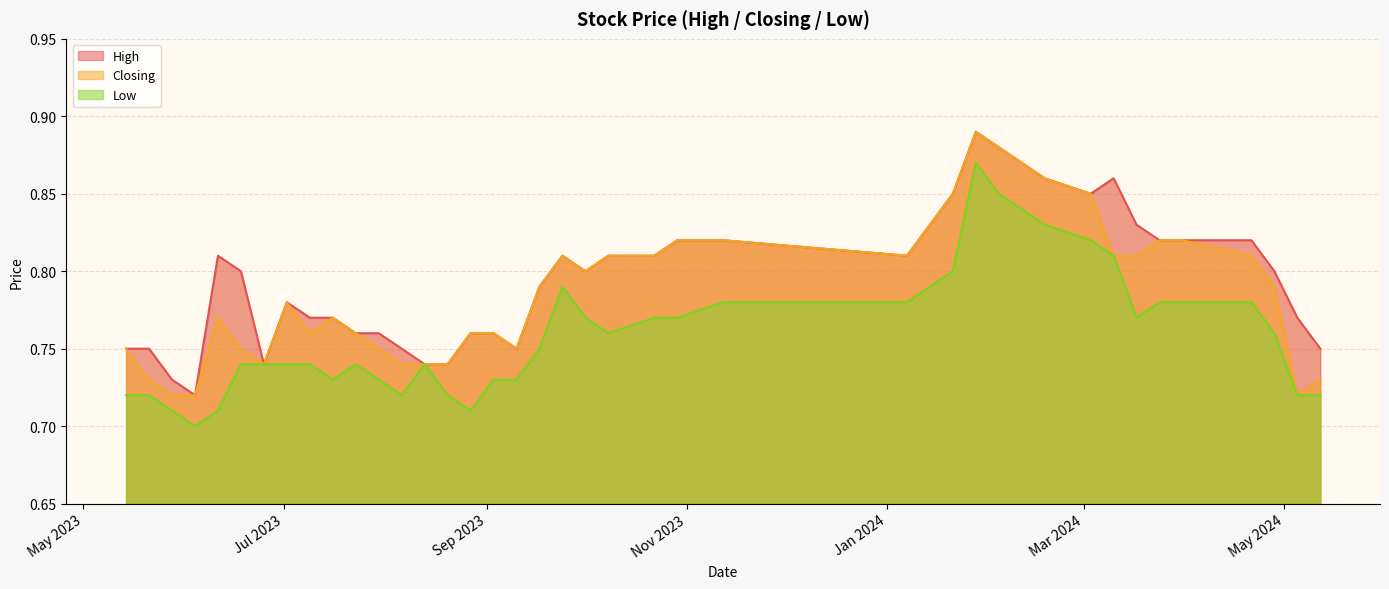

Reading left to right, what are all the values shown in this chart?

High: 12/05/2024=0.8	05/05/2024=0.8	28/04/2024=0.8	21/04/2024=0.8	31/03/2024=0.8	24/03/2024=0.8	17/03/2024=0.8	10/03/2024=0.9	03/03/2024=0.8	18/02/2024=0.9	11/02/2024=0.9	04/02/2024=0.9	28/01/2024=0.9	21/01/2024=0.8	07/01/2024=0.8	12/11/2023=0.8	29/10/2023=0.8	22/10/2023=0.8	08/10/2023=0.8	01/10/2023=0.8	24/09/2023=0.8	17/09/2023=0.8	10/09/2023=0.8	03/09/2023=0.8	27/08/2023=0.8	20/08/2023=0.7	13/08/2023=0.7	06/08/2023=0.8	30/07/2023=0.8	23/07/2023=0.8	16/07/2023=0.8	09/07/2023=0.8	02/07/2023=0.8	25/06/2023=0.7	18/06/2023=0.8	11/06/2023=0.8	04/06/2023=0.7	28/05/2023=0.7	21/05/2023=0.8	14/05/2023=0.8
Closing: 12/05/2024=0.7	05/05/2024=0.7	28/04/2024=0.8	21/04/2024=0.8	31/03/2024=0.8	24/03/2024=0.8	17/03/2024=0.8	10/03/2024=0.8	03/03/2024=0.8	18/02/2024=0.9	11/02/2024=0.9	04/02/2024=0.9	28/01/2024=0.9	21/01/2024=0.8	07/01/2024=0.8	12/11/2023=0.8	29/10/2023=0.8	22/10/2023=0.8	08/10/2023=0.8	01/10/2023=0.8	24/09/2023=0.8	17/09/2023=0.8	10/09/2023=0.8	03/09/2023=0.8	27/08/2023=0.8	20/08/2023=0.7	13/08/2023=0.7	06/08/2023=0.7	30/07/2023=0.8	23/07/2023=0.8	16/07/2023=0.8	09/07/2023=0.8	02/07/2023=0.8	25/06/2023=0.7	18/06/2023=0.8	11/06/2023=0.8	04/06/2023=0.7	28/05/2023=0.7	21/05/2023=0.7	14/05/2023=0.8
Low: 12/05/2024=0.7	05/05/2024=0.7	28/04/2024=0.8	21/04/2024=0.8	31/03/2024=0.8	24/03/2024=0.8	17/03/2024=0.8	10/03/2024=0.8	03/03/2024=0.8	18/02/2024=0.8	11/02/2024=0.8	04/02/2024=0.8	28/01/2024=0.9	21/01/2024=0.8	07/01/2024=0.8	12/11/2023=0.8	29/10/2023=0.8	22/10/2023=0.8	08/10/2023=0.8	01/10/2023=0.8	24/09/2023=0.8	17/09/2023=0.8	10/09/2023=0.7	03/09/2023=0.7	27/08/2023=0.7	20/08/2023=0.7	13/08/2023=0.7	06/08/2023=0.7	30/07/2023=0.7	23/07/2023=0.7	16/07/2023=0.7	09/07/2023=0.7	02/07/2023=0.7	25/06/2023=0.7	18/06/2023=0.7	11/06/2023=0.7	04/06/2023=0.7	28/05/2023=0.7	21/05/2023=0.7	14/05/2023=0.7